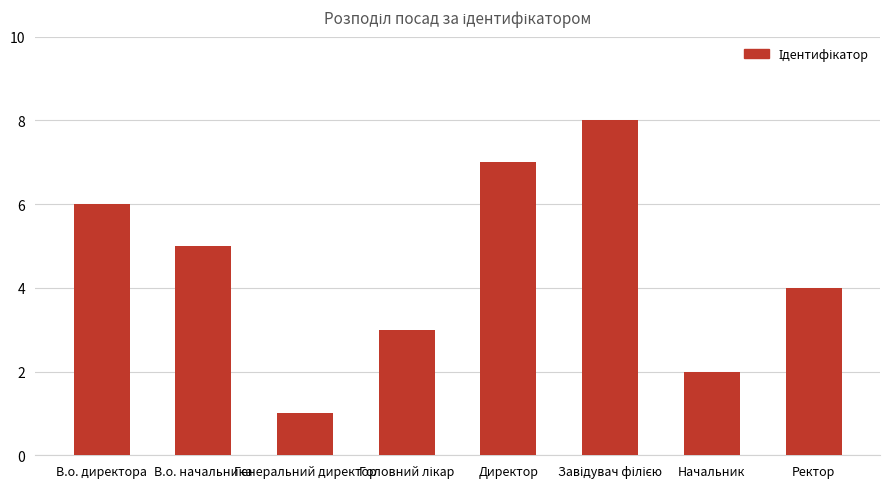

At which label does the data first exceed 5?

В.о. директора